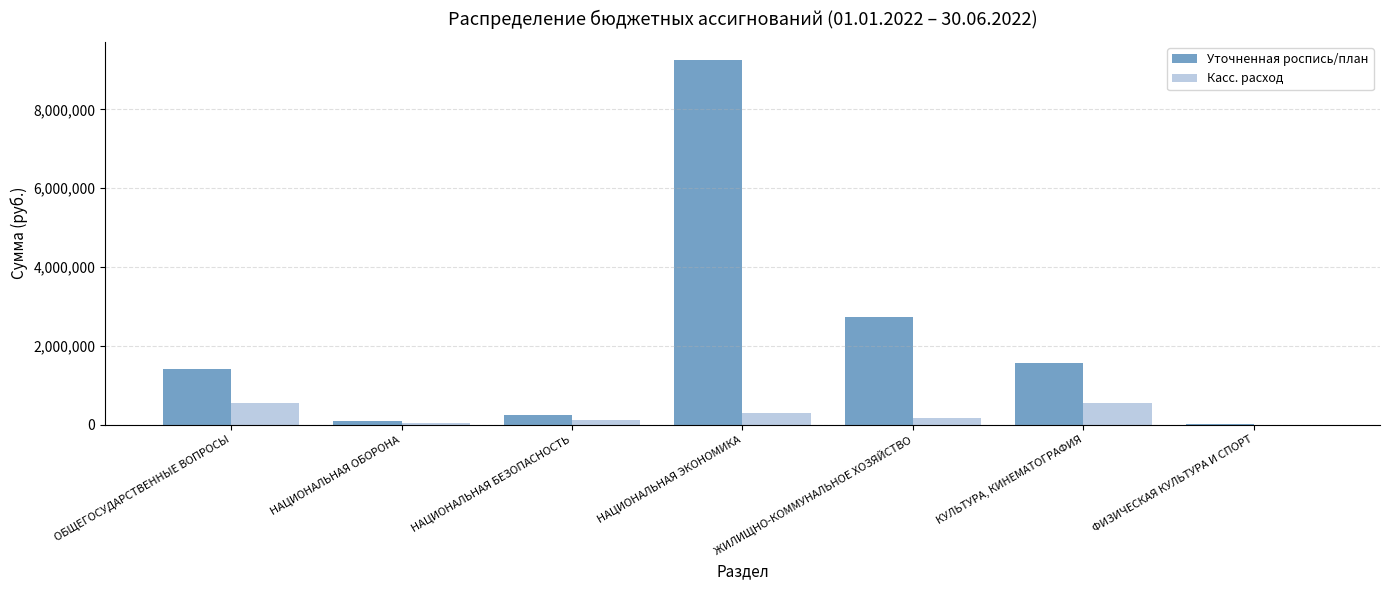

Is the value of Касс. расход at ОБЩЕГОСУДАРСТВЕННЫЕ ВОПРОСЫ greater than the value of Уточненная роспись/план at НАЦИОНАЛЬНАЯ ЭКОНОМИКА?

No